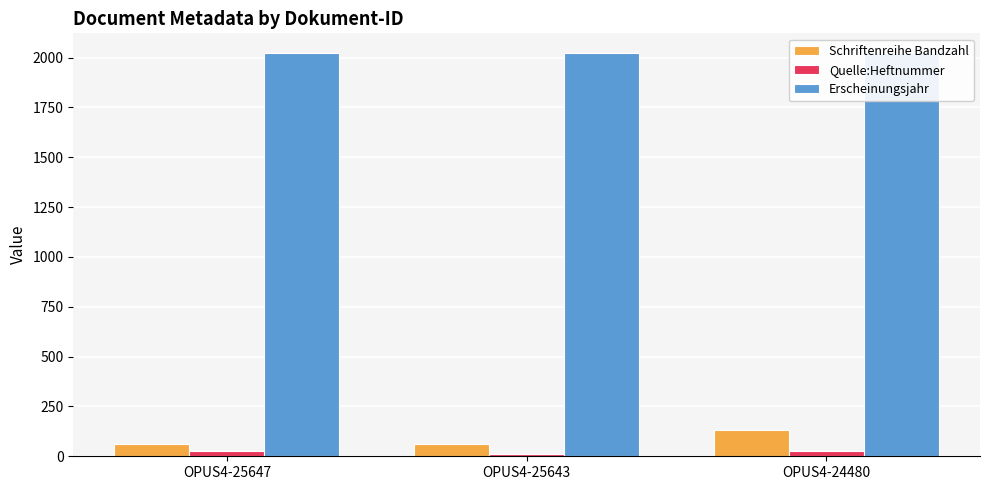

The value of Erscheinungsjahr at OPUS4-25647 is 2021. True or false?

True